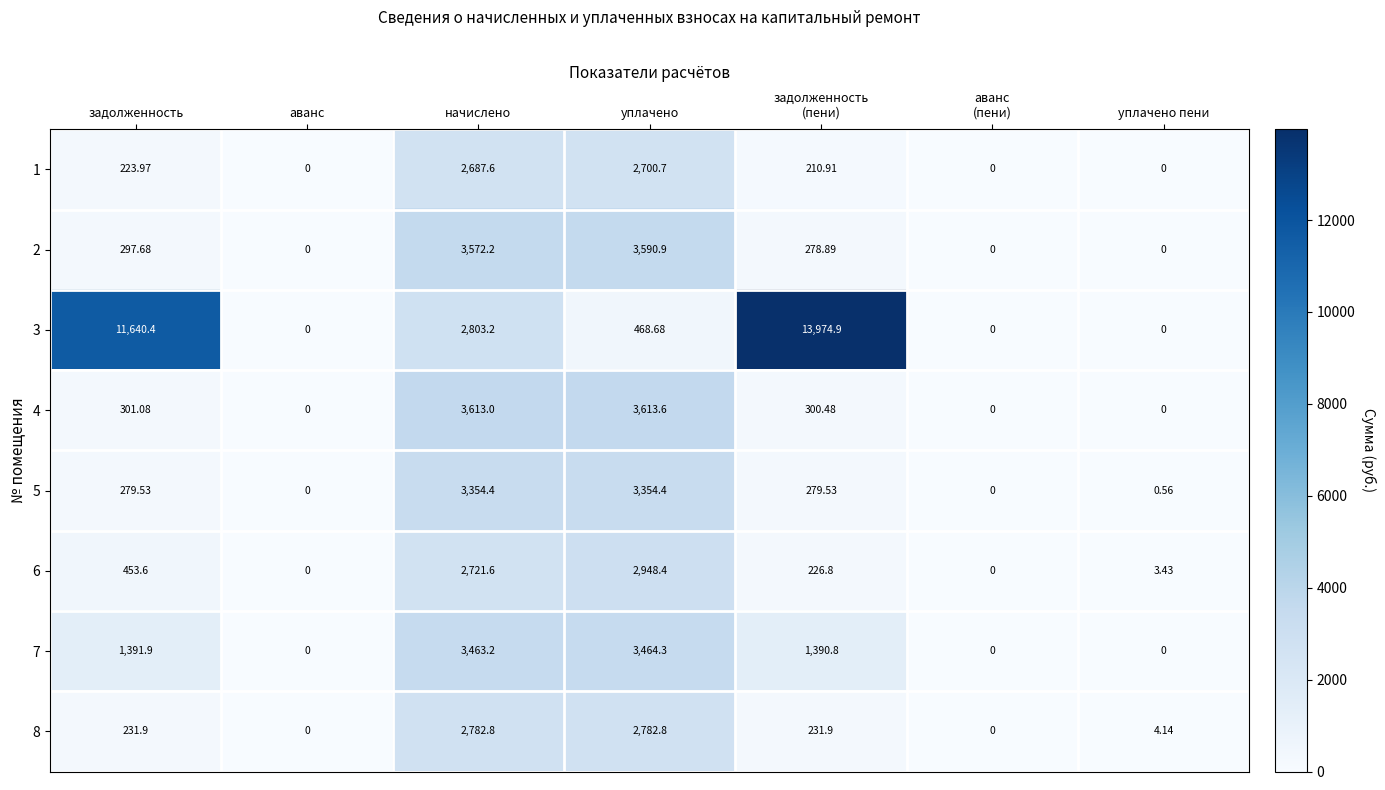

At how many categories does at least one series exceed 9393?

2